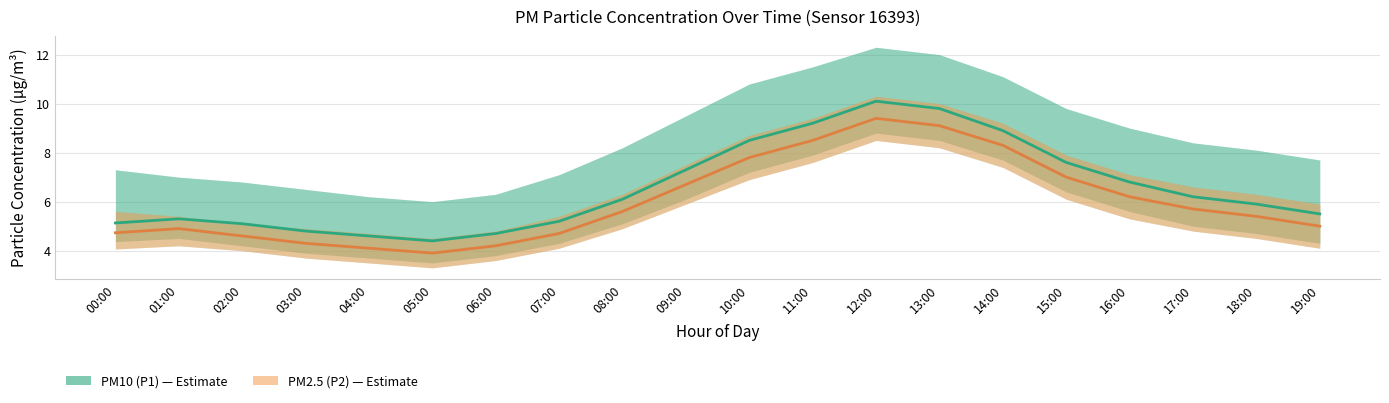

List the labels in order of PM2.5 (P2) value, smallest first.

05:00, 04:00, 06:00, 03:00, 02:00, 07:00, 00:00, 01:00, 19:00, 18:00, 08:00, 17:00, 16:00, 09:00, 15:00, 10:00, 14:00, 11:00, 13:00, 12:00